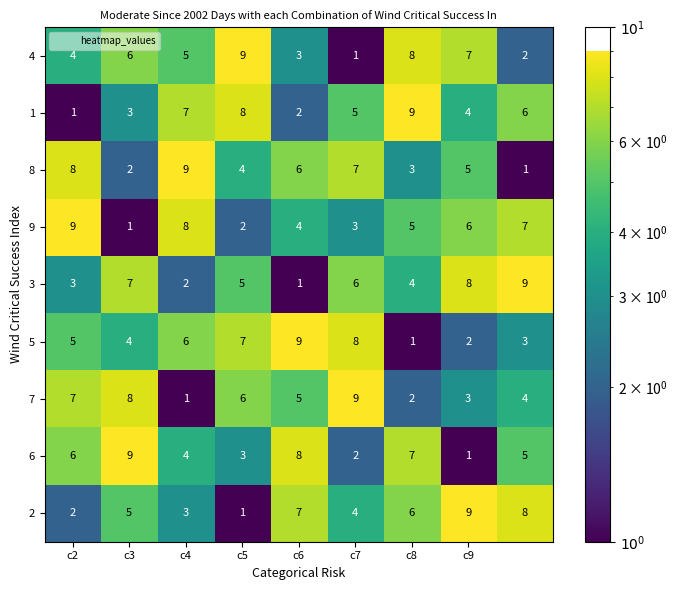

At how many categories does at least one series exceed 2?

9